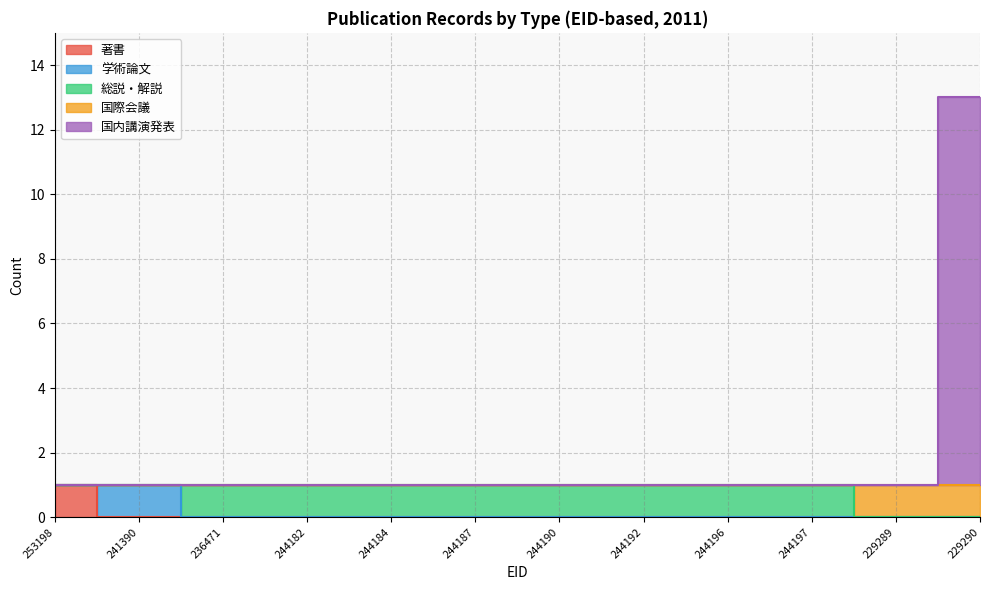

What is the total value across all series at 244187?

2